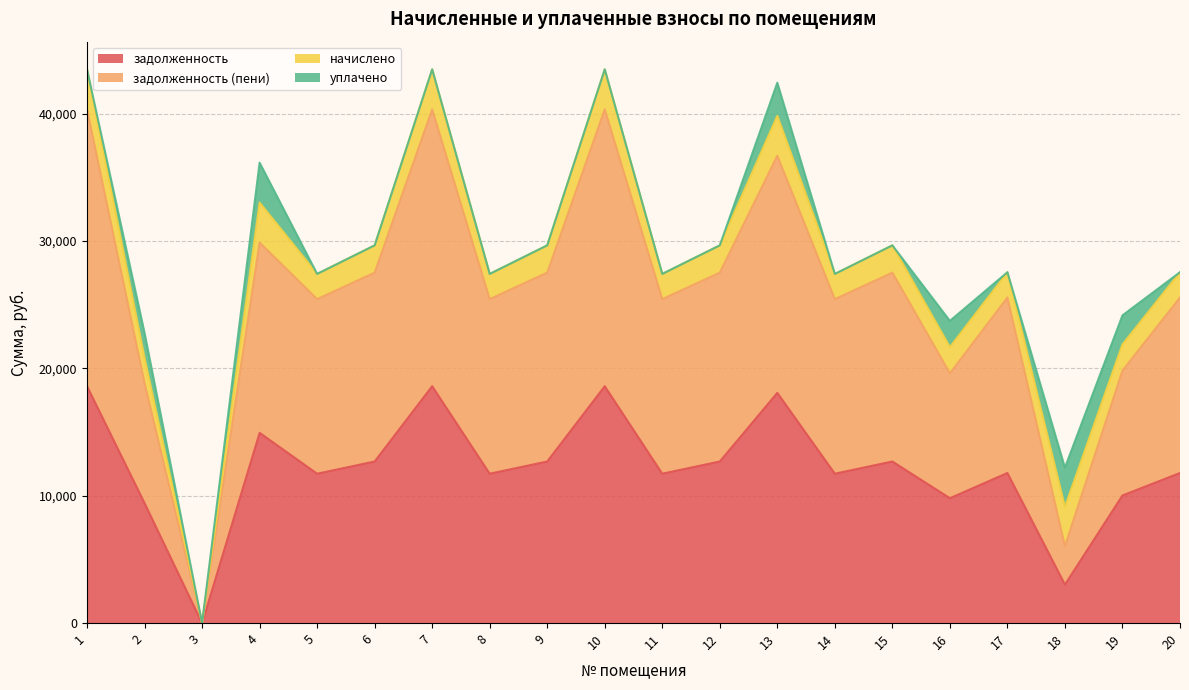

Where is the first local maximum for задолженность (пени)?

4